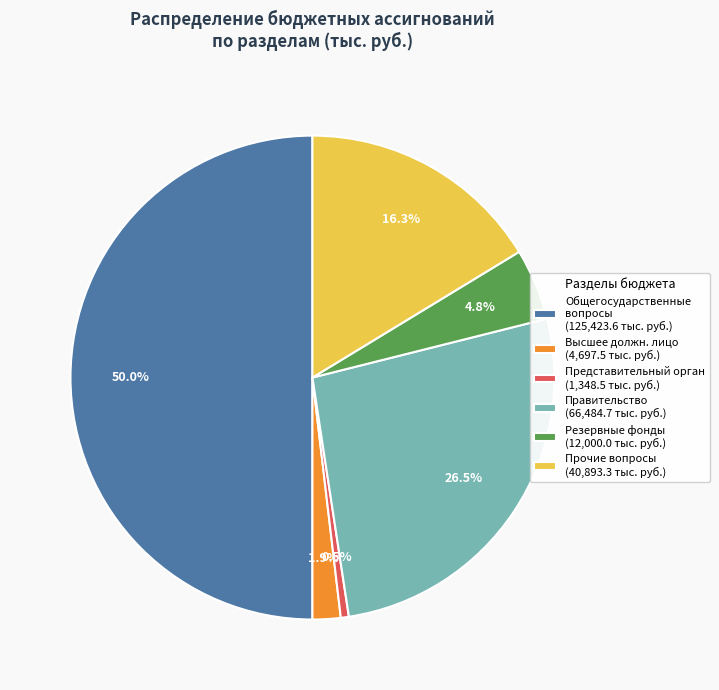

Does Правительство (66,484.7 тыс. руб.) represent more than half of the total?

No